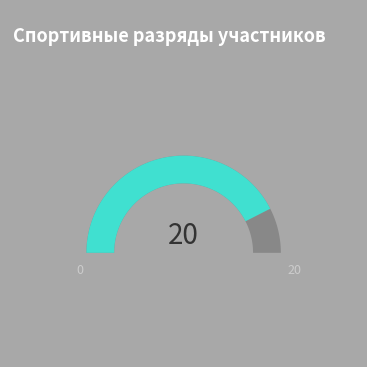

What percentage is the 1р slice, to the nearest percent?

3%